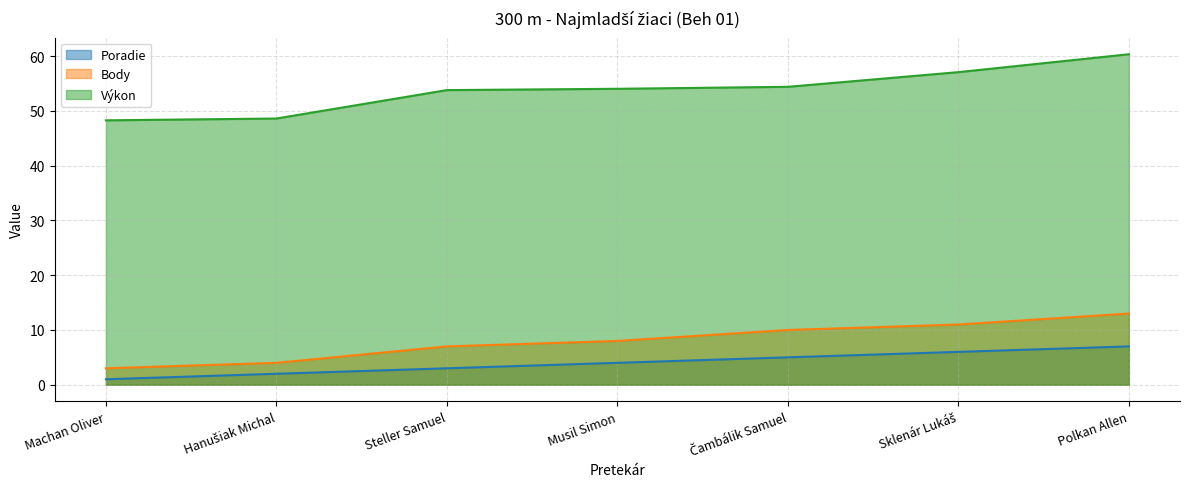

The Body series shows 4.0 at Hanušiak Michal. True or false?

True